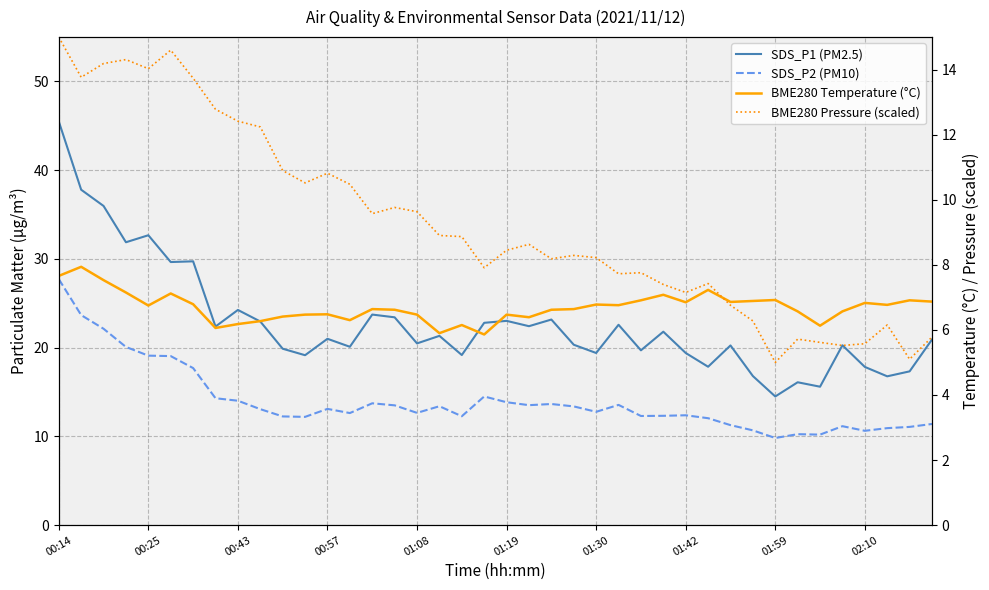

At 33, list the series in order from largest to smallest.

SDS_P1 (PM2.5), SDS_P2 (PM10), BME280 Temperature (°C), BME280 Pressure (scaled)